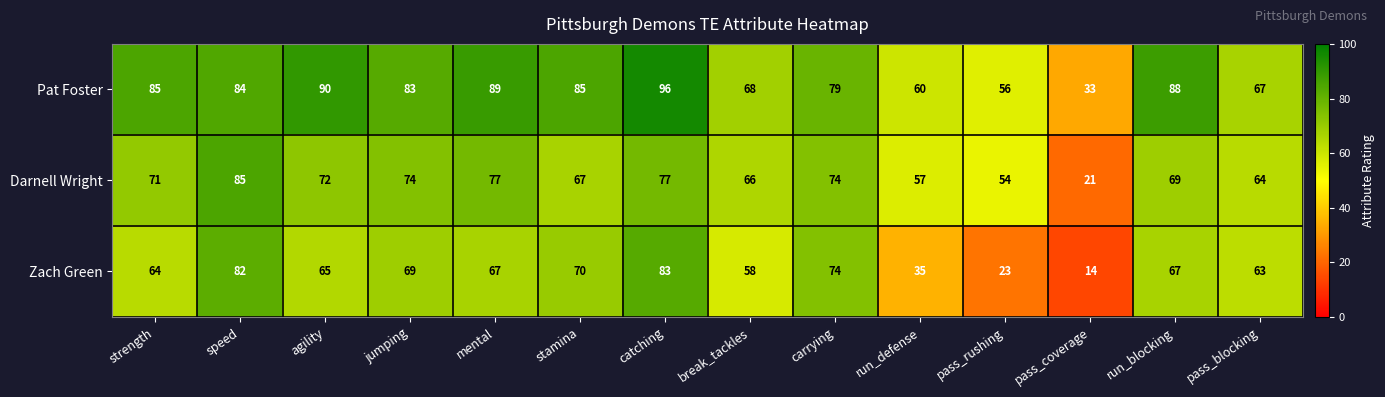

The Darnell Wright series shows 74 at carrying. True or false?

True